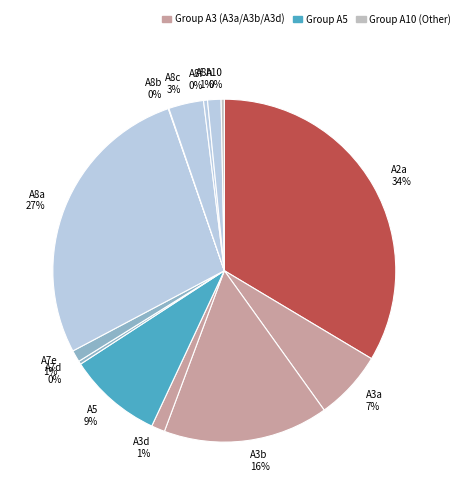

What percentage is the A5 slice, to the nearest percent?

9%